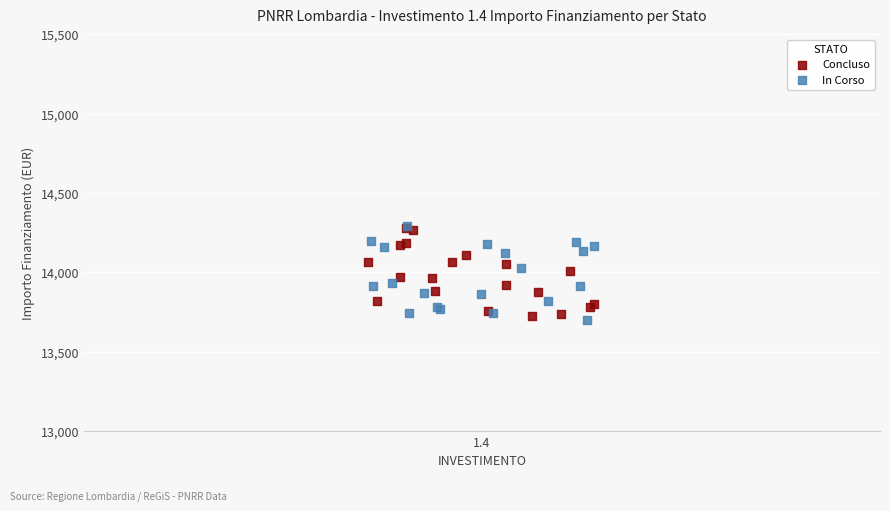

What are all the series names shown in the legend?

Concluso, In Corso